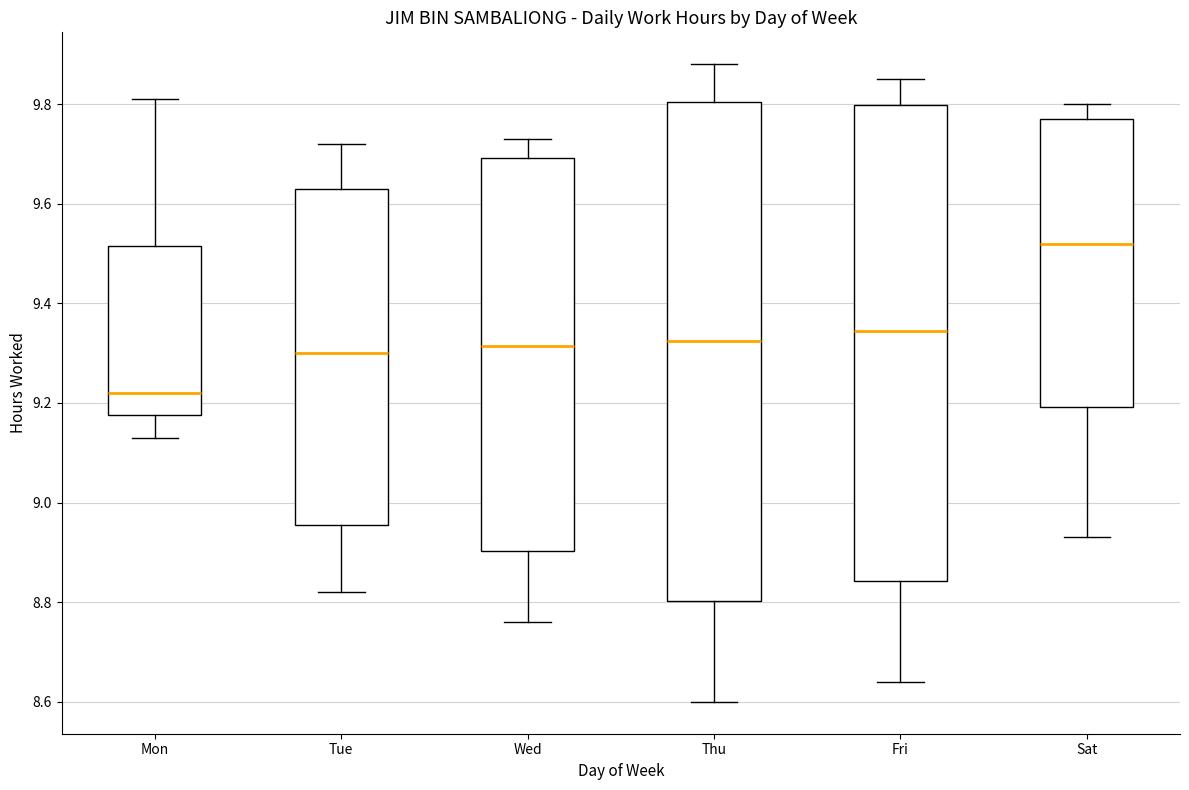

Comparing the boxes themselves (not the whiskers), which one is the tallest?

Thu